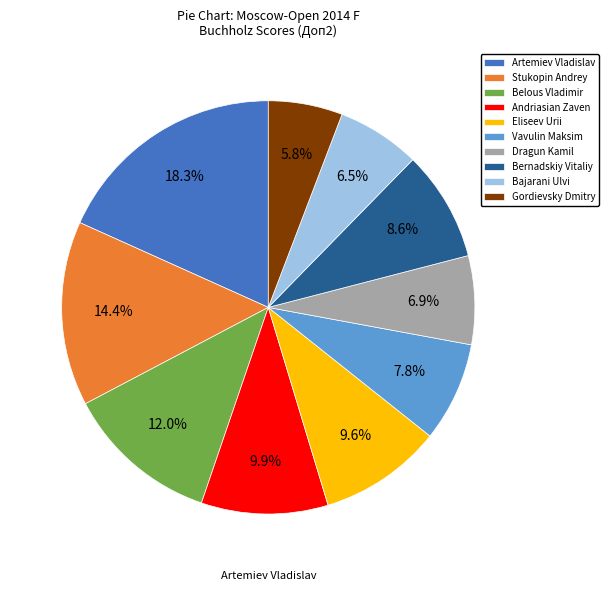

Count the number of slices in the pie.

10